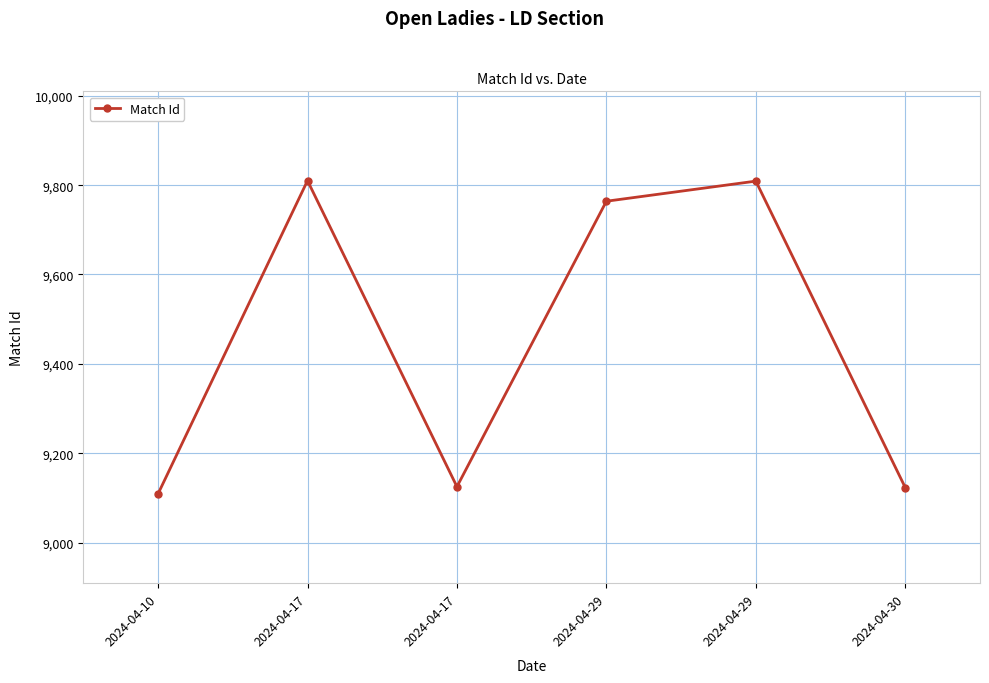

What is the difference between the values at 2024-04-17 and 2024-04-17?

685